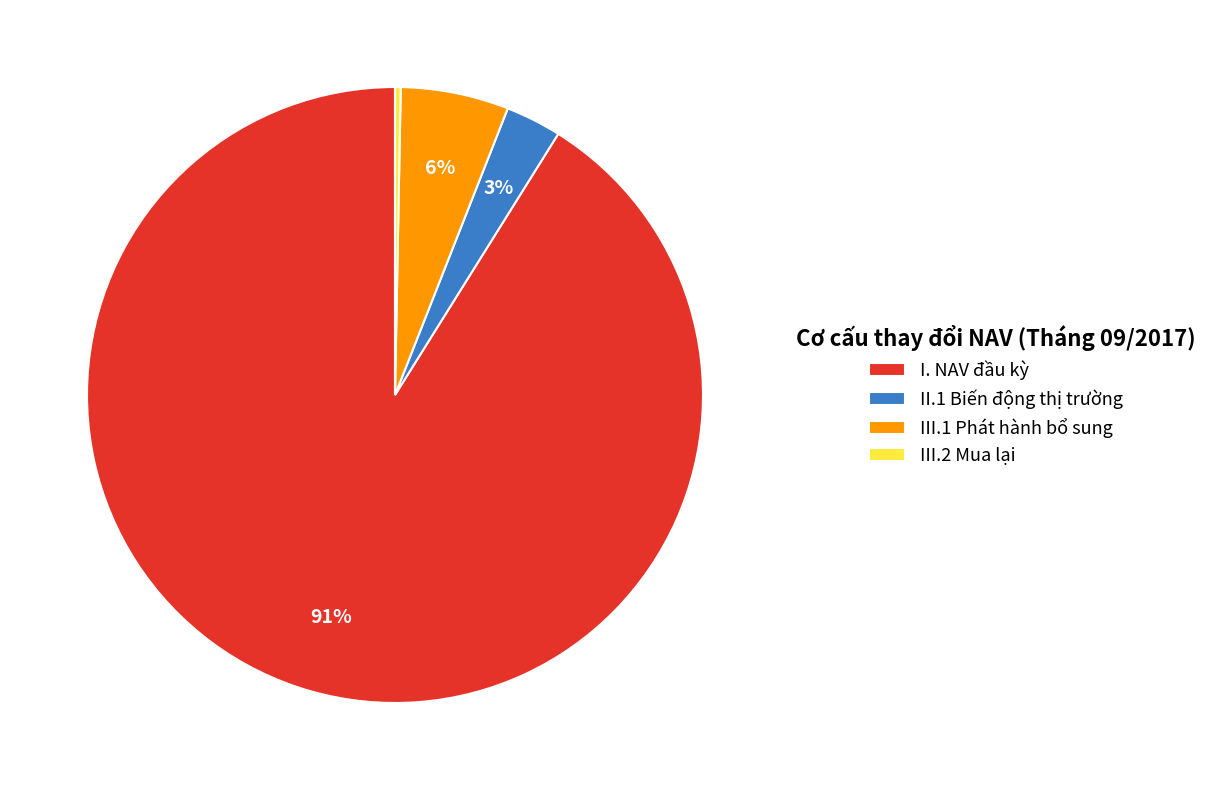

Is there a majority slice in this chart?

Yes